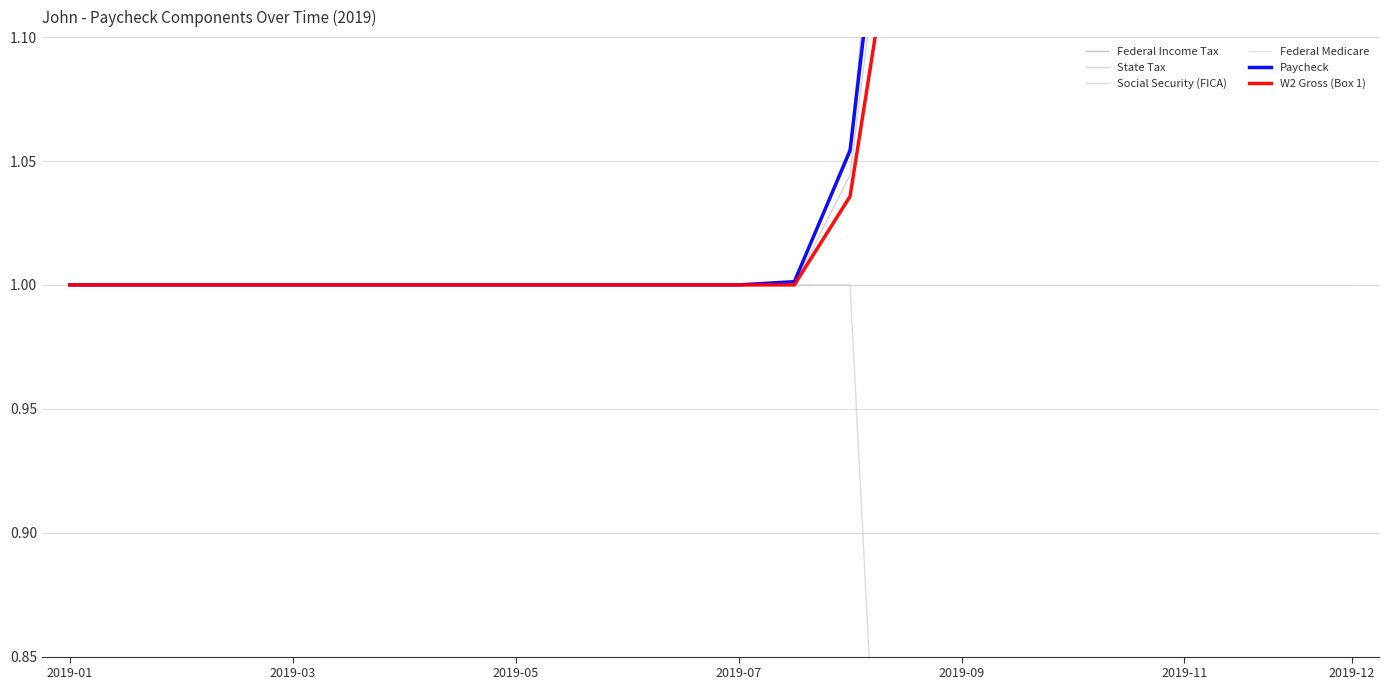

What value does the Social Security (FICA) series have at 2019-03?

1.0